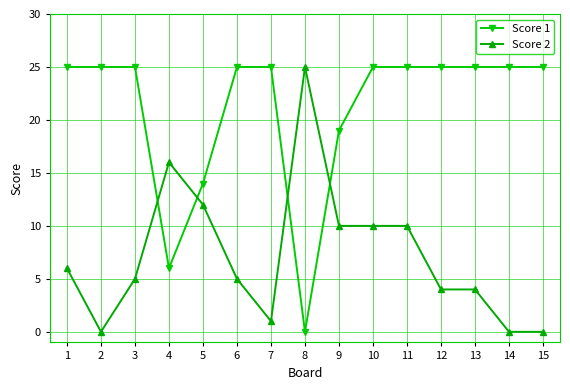

How many categories are shown in the chart?

15